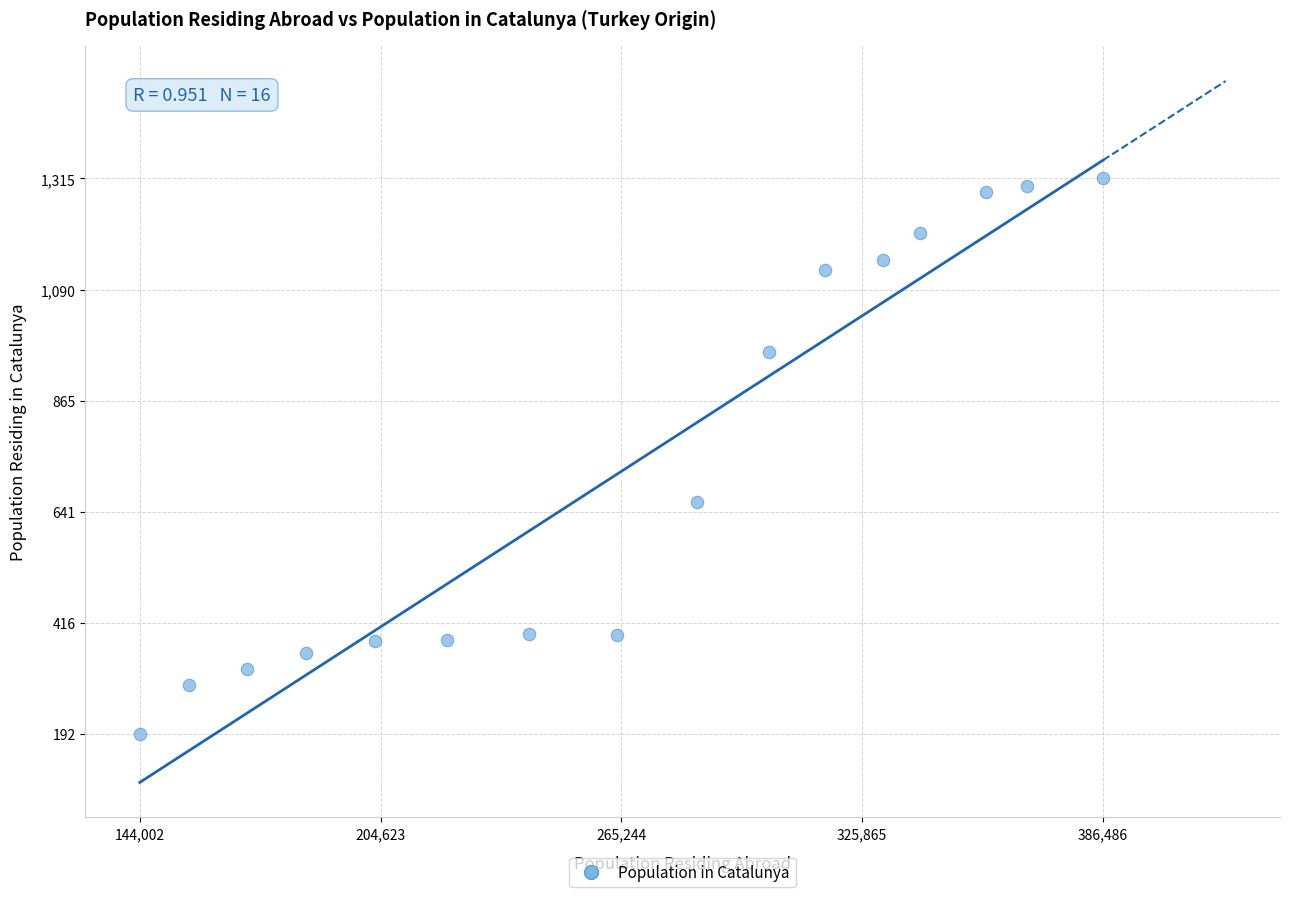

What is the range of Y values (max minus min)?

1123